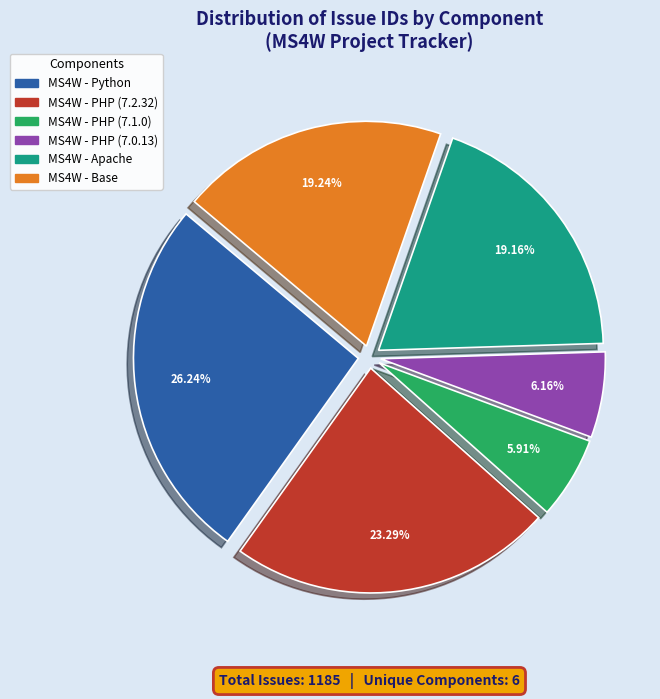

What percentage is the MS4W - Apache slice, to the nearest percent?

19%